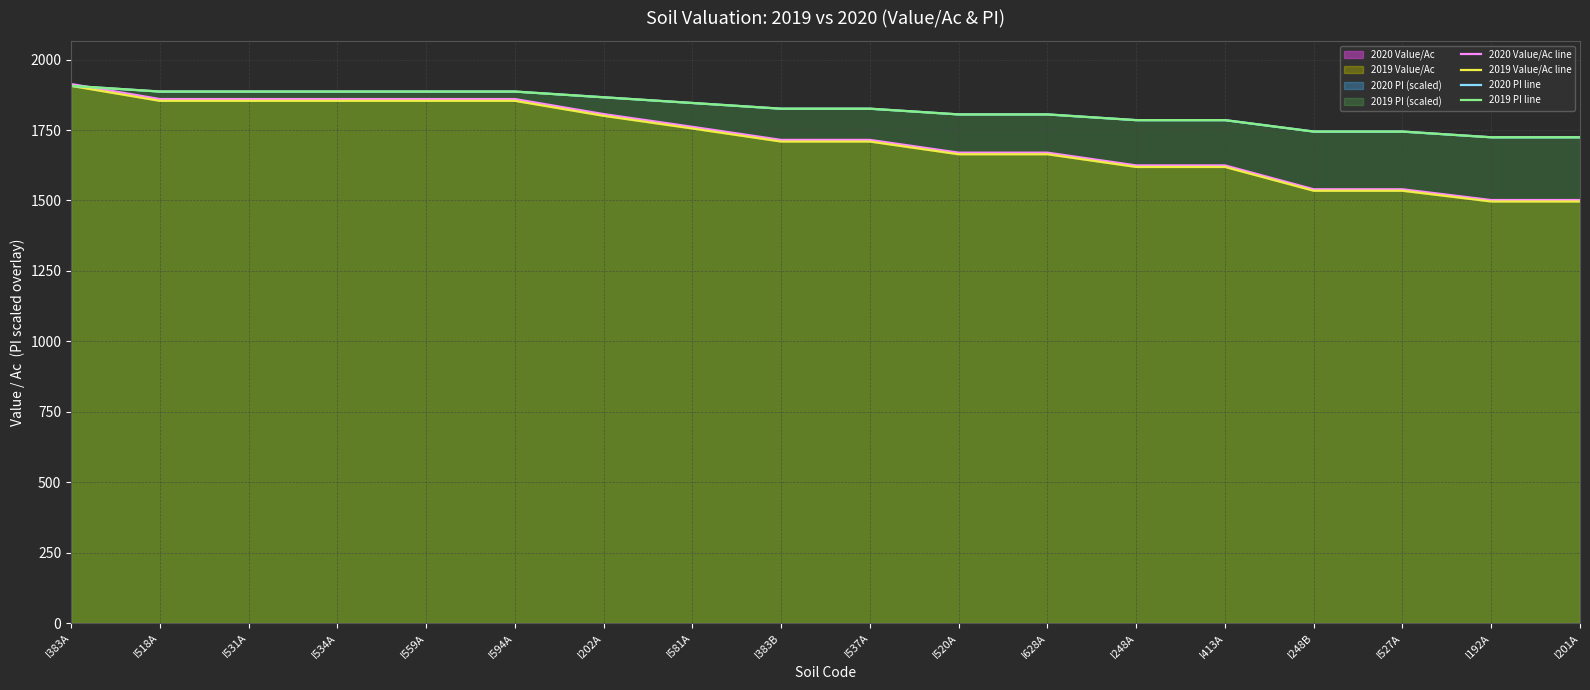

Reading left to right, transcribe all the data shown in this chart.

2020 Value/Ac line: I383A=1913.4	I518A=1860.0	I531A=1860.0	I534A=1860.0	I559A=1860.0	I594A=1860.0	I202A=1806.7	I581A=1761.4	I383B=1715.0	I537A=1715.0	I520A=1669.7	I628A=1669.7	I248A=1624.5	I413A=1624.5	I248B=1539.8	I527A=1539.8	I192A=1501.5	I201A=1501.5
2019 Value/Ac line: I383A=1906.9	I518A=1853.7	I531A=1853.7	I534A=1853.7	I559A=1853.7	I594A=1853.7	I202A=1800.5	I581A=1755.4	I383B=1709.2	I537A=1709.2	I520A=1664.1	I628A=1664.1	I248A=1619.0	I413A=1619.0	I248B=1534.5	I527A=1534.5	I192A=1496.4	I201A=1496.4
2020 PI line: I383A=1906.9	I518A=1886.6	I531A=1886.6	I534A=1886.6	I559A=1886.6	I594A=1886.6	I202A=1866.3	I581A=1846.1	I383B=1825.8	I537A=1825.8	I520A=1805.5	I628A=1805.5	I248A=1785.2	I413A=1785.2	I248B=1744.6	I527A=1744.6	I192A=1724.3	I201A=1724.3
2019 PI line: I383A=1906.9	I518A=1886.6	I531A=1886.6	I534A=1886.6	I559A=1886.6	I594A=1886.6	I202A=1866.3	I581A=1846.1	I383B=1825.8	I537A=1825.8	I520A=1805.5	I628A=1805.5	I248A=1785.2	I413A=1785.2	I248B=1744.6	I527A=1744.6	I192A=1724.3	I201A=1724.3